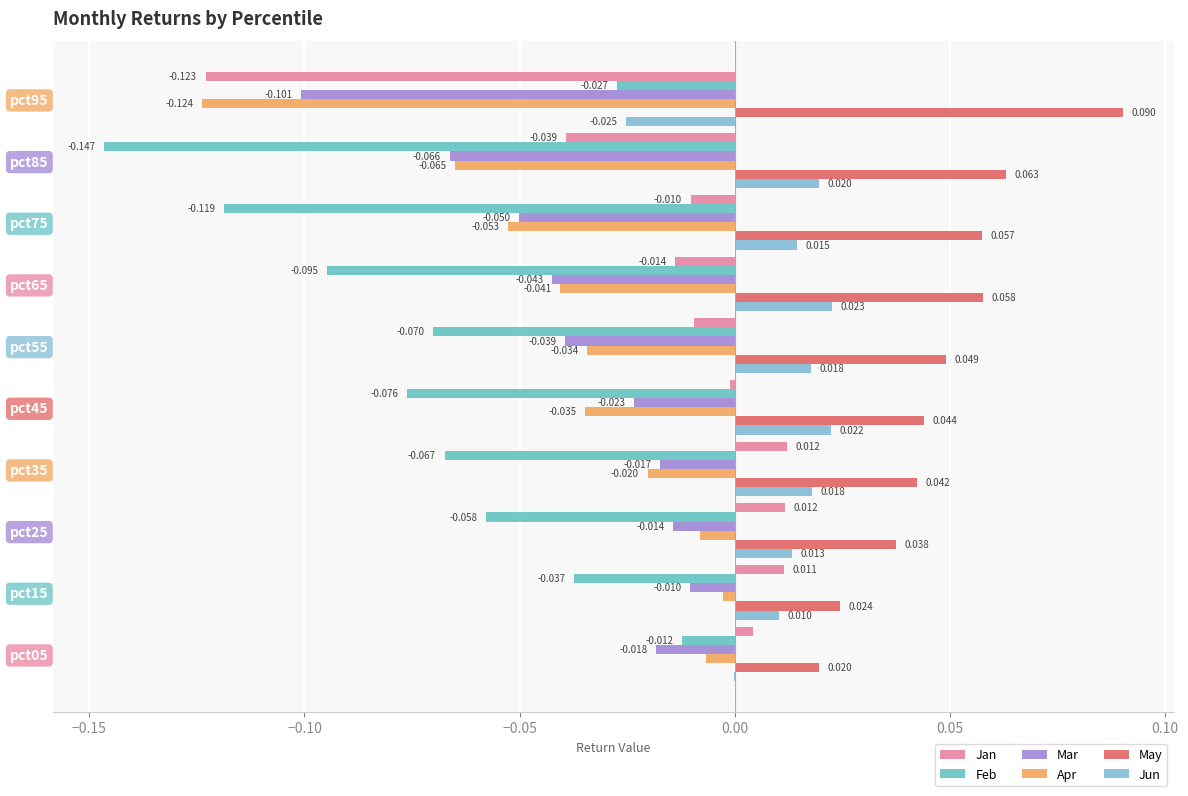

What are all the series names shown in the legend?

Jan, Feb, Mar, Apr, May, Jun